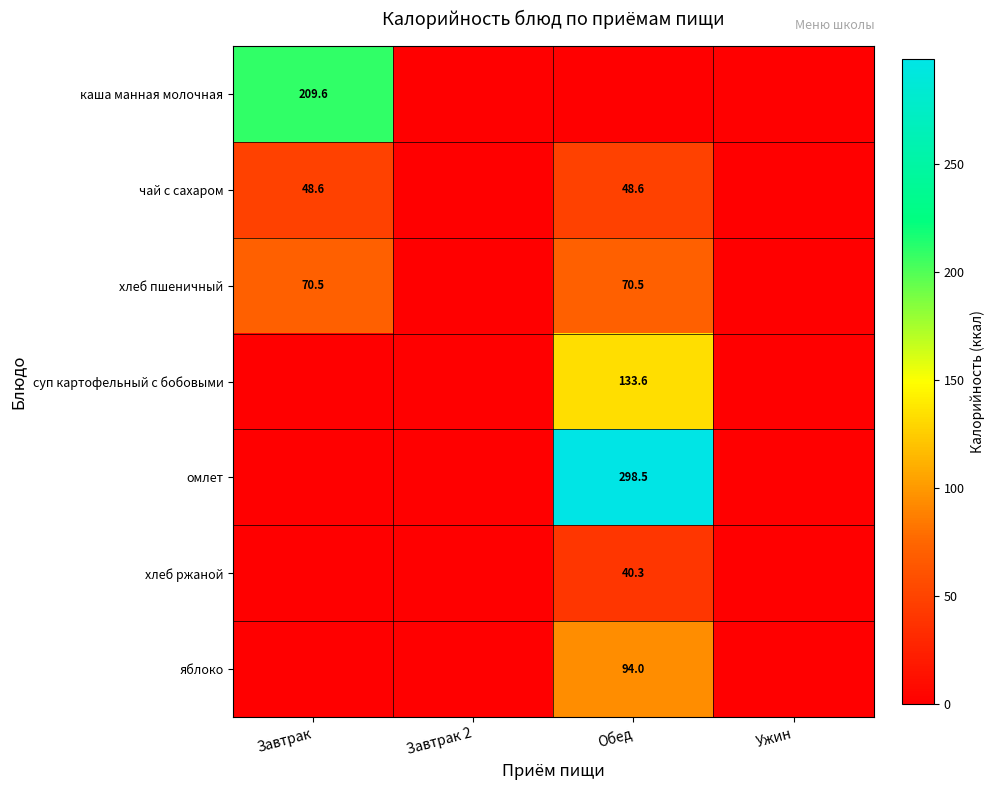

Is it true that хлеб пшеничный equals 31.6 at Завтрак?

False